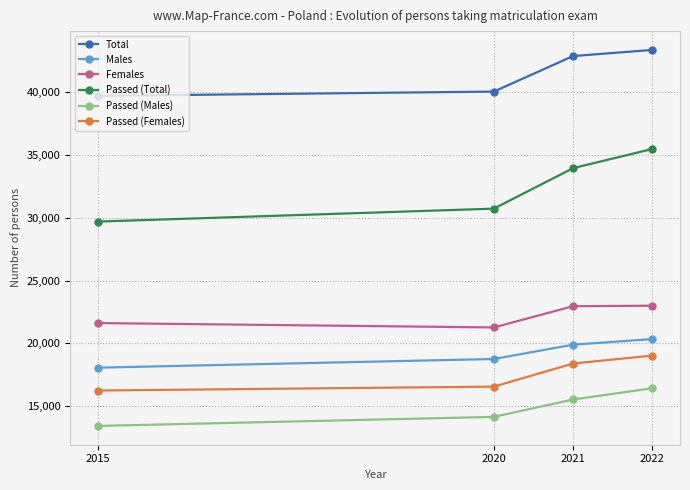

At which category is the sum across all series the highest?

2022